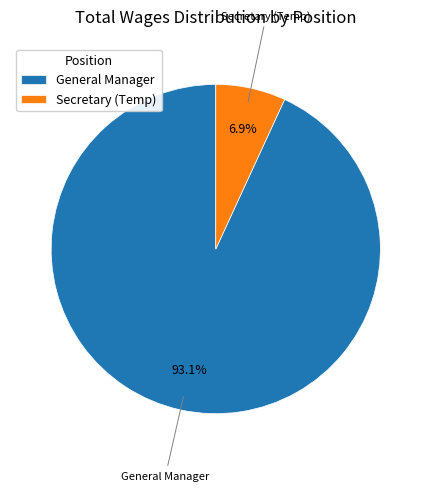

Which has a higher value, Secretary (Temp) or General Manager?

General Manager